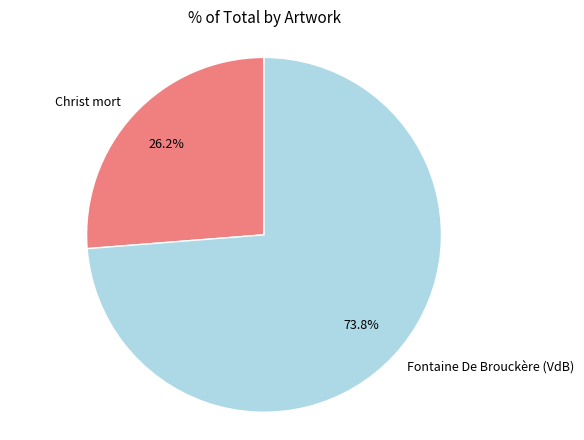

To the nearest percent, what is the difference between the Fontaine De Brouckère (VdB) and Christ mort slice percentages?

48%